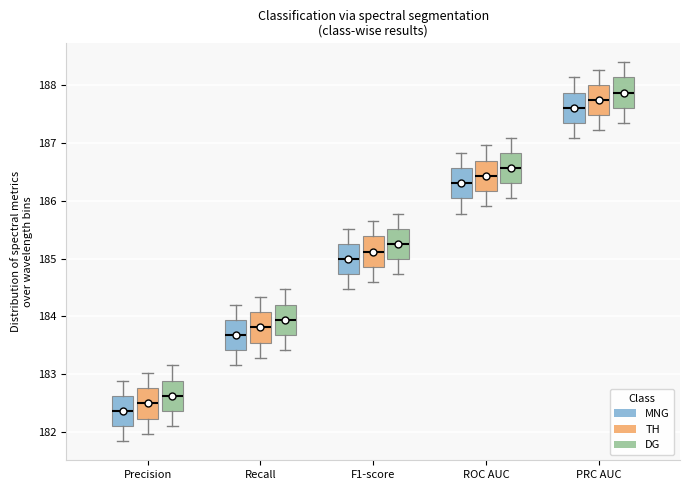

Where does the lower whisker of the box for Precision (DG) end on the y-axis? The values are not printed on the chart, so give them approximately, as read against the axis.

182.1